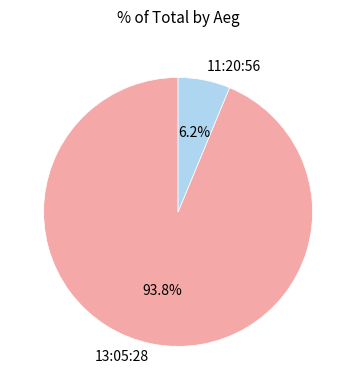

Is there a majority slice in this chart?

Yes